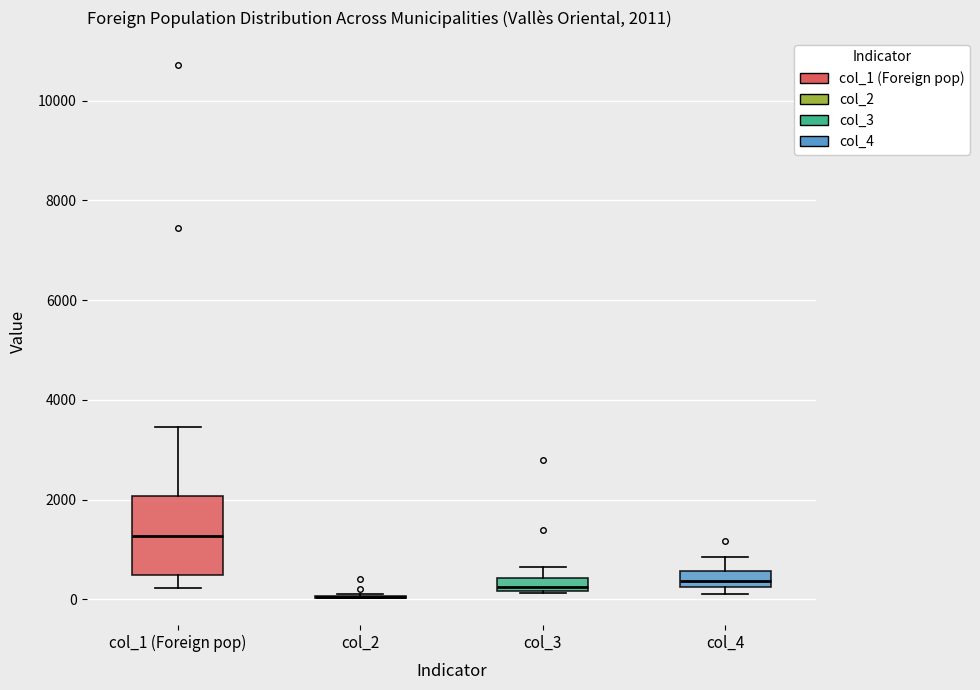

Which box is the tallest, from its lower edge to its upper edge?

col_1 (Foreign pop)